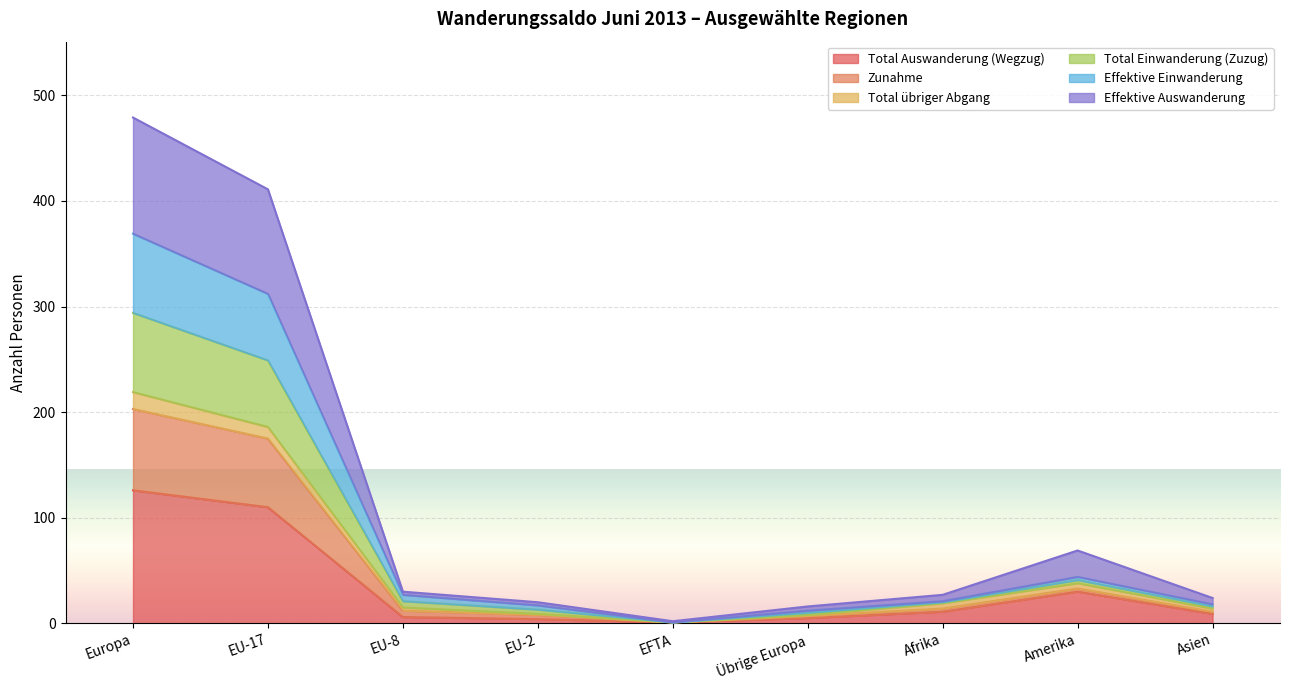

What is the minimum value shown in the chart?

1